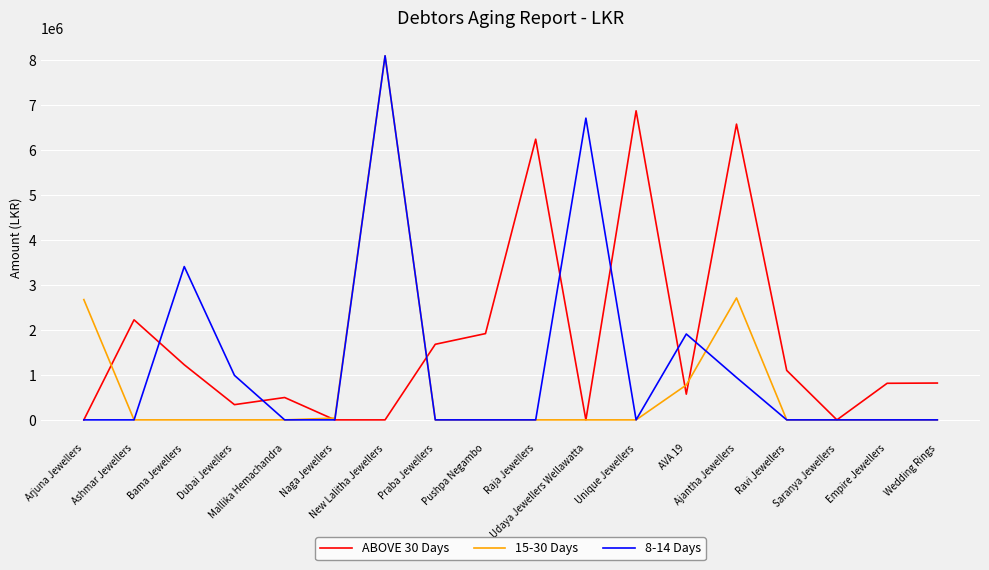

The value of 8-14 Days at Mallika Hemachandra is 2659874. True or false?

False